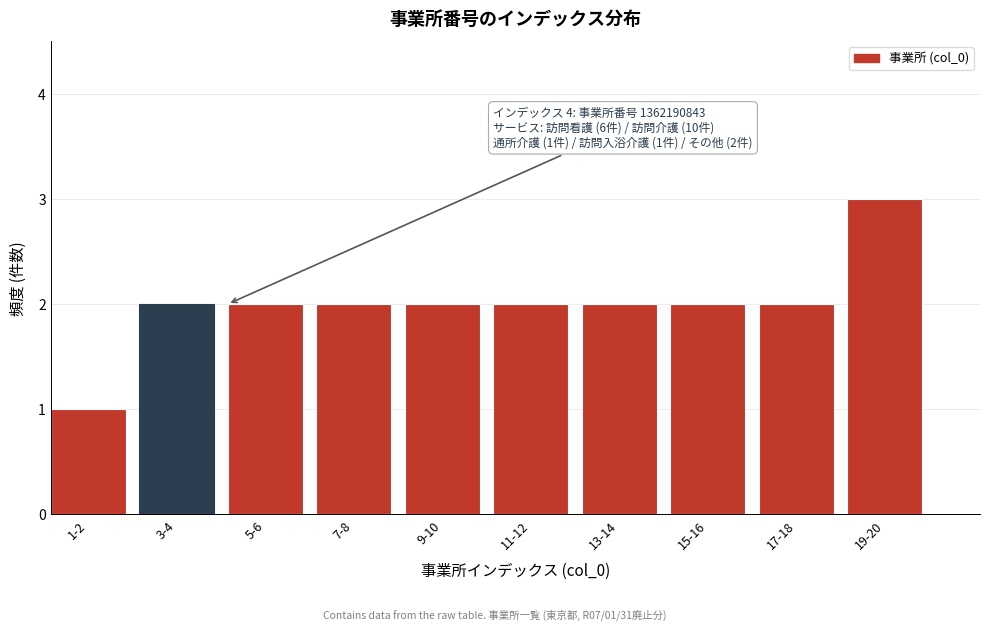

Reading right to left, what are all the values shown in this chart?

19-20=3	17-18=2	15-16=2	13-14=2	11-12=2	9-10=2	7-8=2	5-6=2	3-4=2	1-2=1